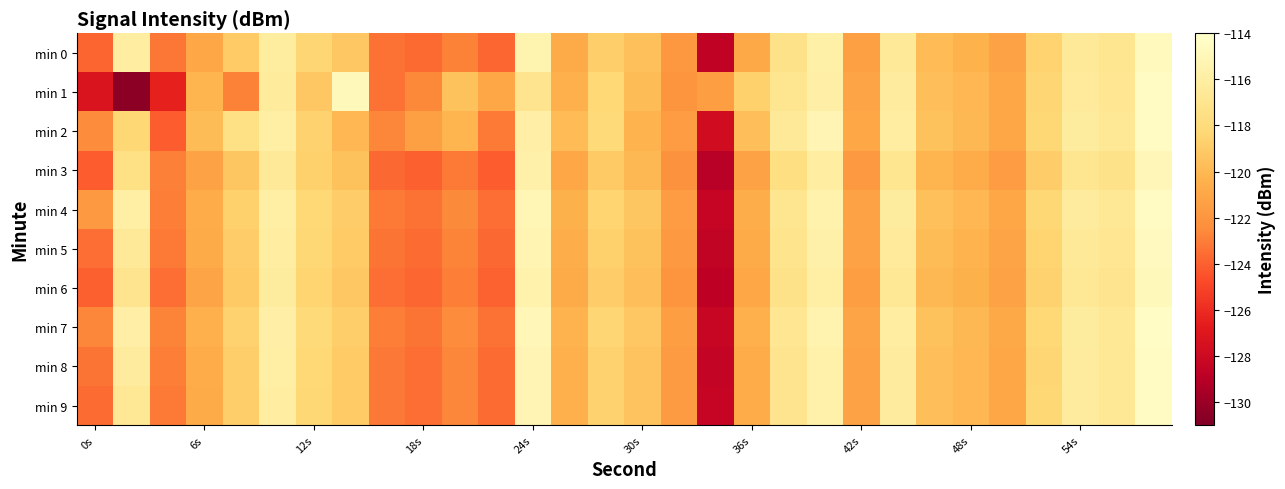

Reading right to left, list all the values displayed in this chart.

min 0: -114.7	-116.9	-116.5	-118.5	-121.2	-120.3	-119.9	-116.5	-121.4	-115.7	-117.2	-120.9	-128.7	-121.9	-119.6	-118.8	-120.7	-115.4	-123.8	-122.9	-123.7	-123.4	-119.2	-118.4	-116.1	-119.0	-121.0	-123.3	-116.1	-123.8
min 1: -114.5	-116.8	-116.4	-118.4	-121.0	-120.1	-119.7	-116.3	-121.1	-115.8	-116.9	-118.7	-121.5	-122.0	-119.8	-118.2	-120.5	-117.0	-121.0	-119.5	-122.7	-123.4	-114.8	-119.2	-116.4	-122.9	-120.2	-126.4	-130.5	-127.2
min 2: -114.4	-116.7	-116.2	-118.3	-121.0	-120.0	-119.5	-116.1	-121.0	-115.2	-116.5	-119.7	-127.8	-121.6	-120.3	-118.1	-119.9	-115.8	-123.1	-120.2	-121.4	-122.7	-120.1	-118.6	-115.9	-117.5	-119.8	-124.1	-118.3	-122.5
min 3: -115.0	-117.2	-116.9	-118.9	-121.6	-120.7	-120.2	-116.9	-121.8	-116.1	-117.6	-121.2	-129.0	-122.2	-120.0	-119.1	-121.0	-115.7	-124.1	-123.1	-124.0	-123.7	-119.5	-118.7	-116.5	-119.3	-121.2	-122.9	-117.5	-124.1
min 4: -114.4	-116.6	-116.3	-118.3	-121.0	-120.1	-119.6	-116.2	-121.2	-115.5	-116.9	-120.6	-128.4	-121.6	-119.3	-118.5	-120.4	-115.1	-123.5	-122.6	-123.4	-123.1	-118.9	-118.2	-115.9	-118.7	-120.7	-123.0	-115.9	-121.8
min 5: -114.6	-116.8	-116.5	-118.5	-121.1	-120.3	-119.8	-116.4	-121.3	-115.7	-117.1	-120.8	-128.6	-121.8	-119.5	-118.7	-120.6	-115.3	-123.7	-122.8	-123.6	-123.3	-119.0	-118.3	-116.0	-118.9	-120.8	-123.1	-116.5	-123.5
min 6: -114.8	-117.0	-116.6	-118.6	-121.3	-120.4	-120.0	-116.6	-121.5	-115.9	-117.3	-121.0	-128.8	-122.0	-119.7	-118.9	-120.8	-115.5	-123.9	-123.0	-123.8	-123.5	-119.2	-118.5	-116.2	-119.1	-121.1	-123.5	-117.0	-124.0
min 7: -114.3	-116.6	-116.2	-118.2	-120.9	-120.0	-119.5	-116.1	-121.1	-115.4	-116.8	-120.5	-128.3	-121.5	-119.2	-118.4	-120.3	-115.0	-123.4	-122.5	-123.3	-123.0	-118.8	-118.1	-115.8	-118.6	-120.5	-122.8	-115.8	-122.7
min 8: -114.5	-116.7	-116.3	-118.4	-121.0	-120.1	-119.7	-116.3	-121.2	-115.6	-117.0	-120.7	-128.5	-121.7	-119.4	-118.6	-120.5	-115.2	-123.6	-122.7	-123.5	-123.2	-119.0	-118.2	-115.9	-118.8	-120.7	-123.0	-116.3	-123.3
min 9: -114.4	-116.7	-116.3	-118.3	-121.0	-120.1	-119.7	-116.3	-121.2	-115.6	-117.0	-120.7	-128.4	-121.7	-119.4	-118.6	-120.5	-115.2	-123.6	-122.7	-123.5	-123.2	-119.0	-118.3	-116.0	-118.8	-120.8	-123.1	-116.7	-123.6